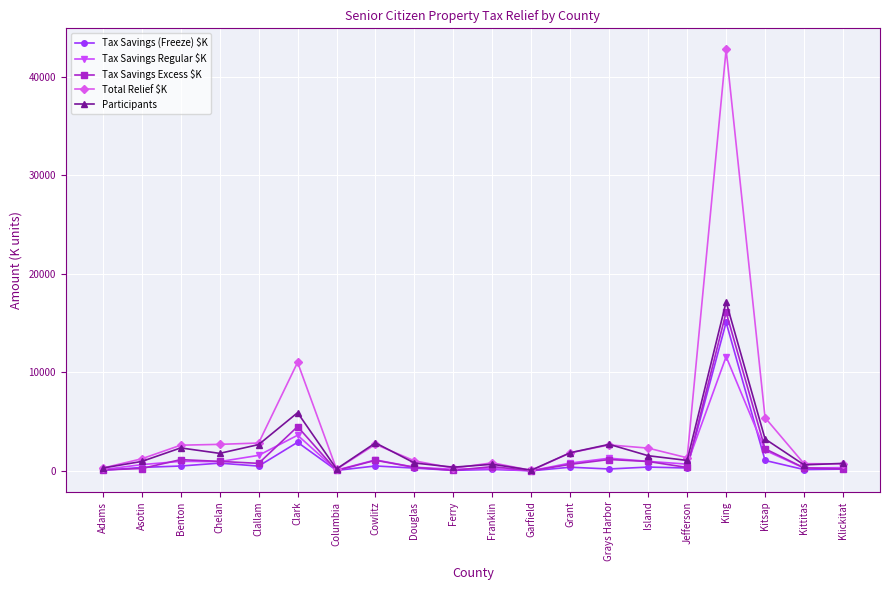

Which series has the largest total across all categories?

Total Relief $K